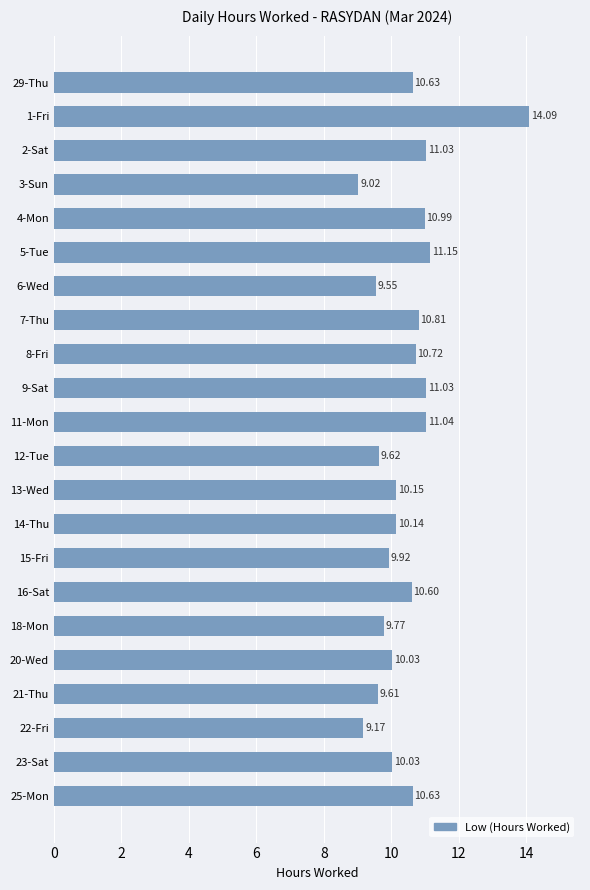

What is the average value?

10.4